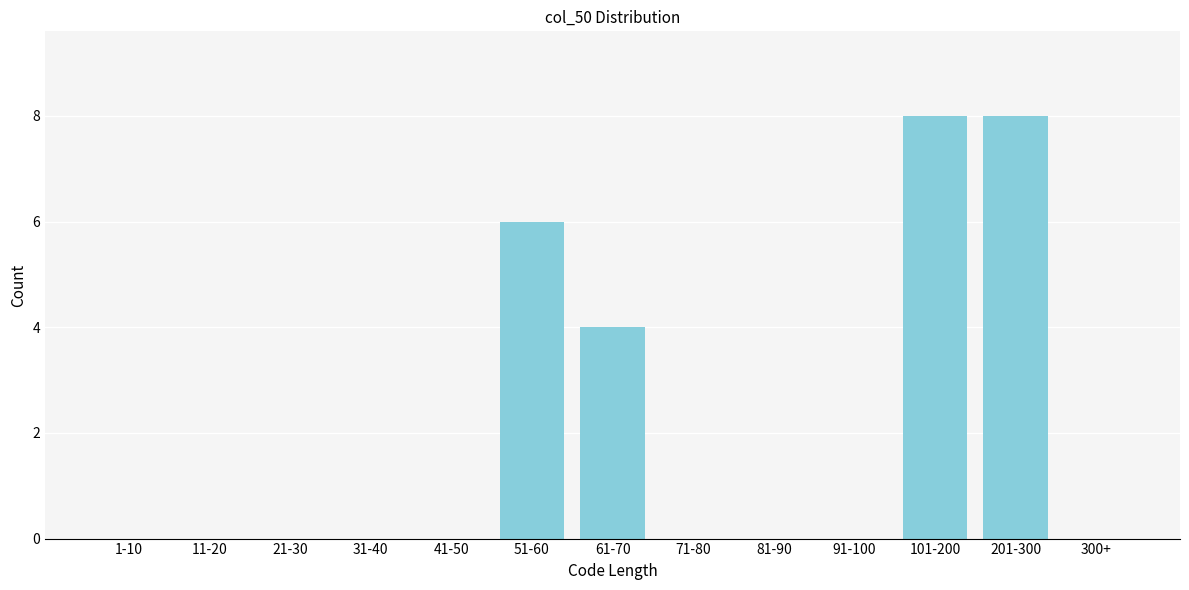

Reading right to left, what are all the values shown in this chart?

300+=0	201-300=8	101-200=8	91-100=0	81-90=0	71-80=0	61-70=4	51-60=6	41-50=0	31-40=0	21-30=0	11-20=0	1-10=0